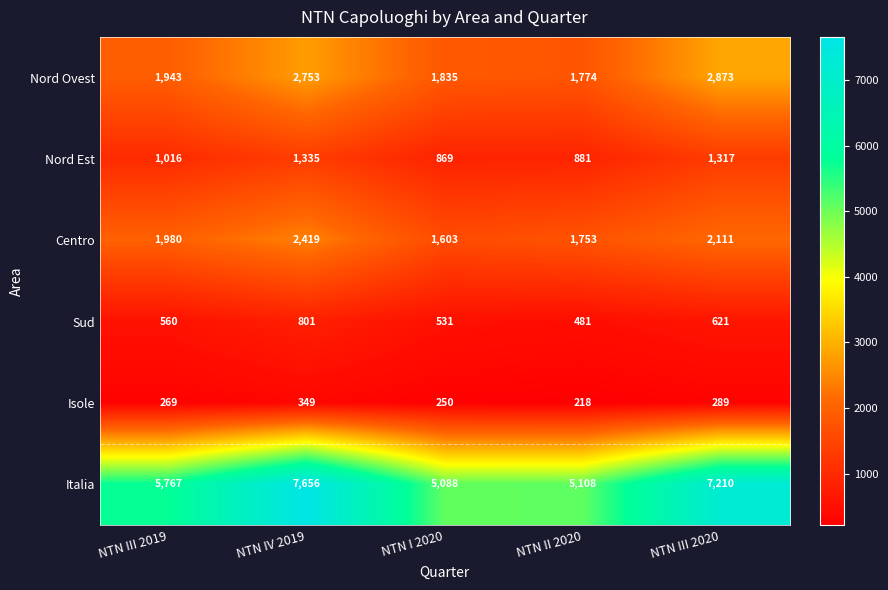

Where is Isole nearest to the value 283?

NTN III 2020